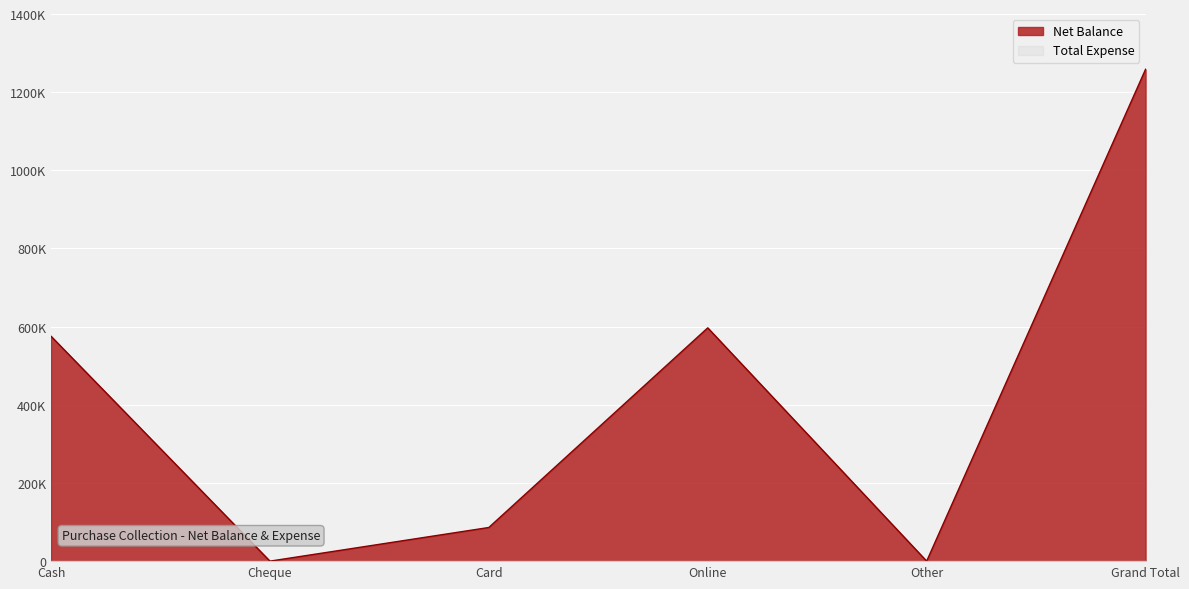

How many lines are shown in the chart?

1